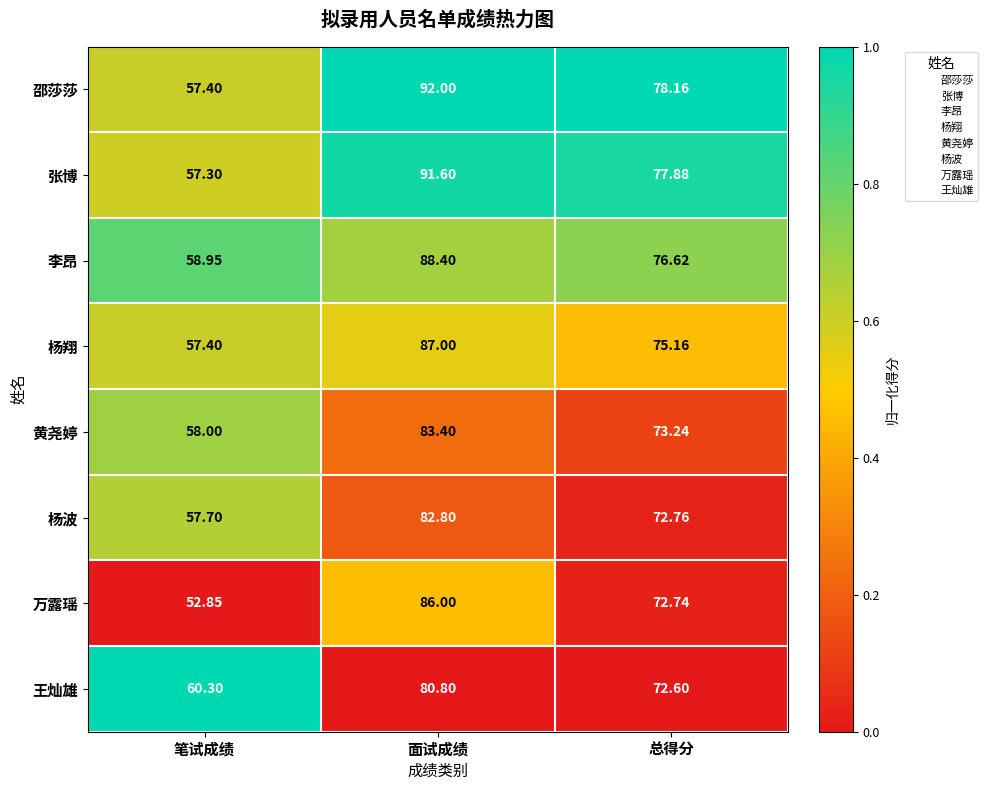

At which label is 李昂 closest to 73?

总得分